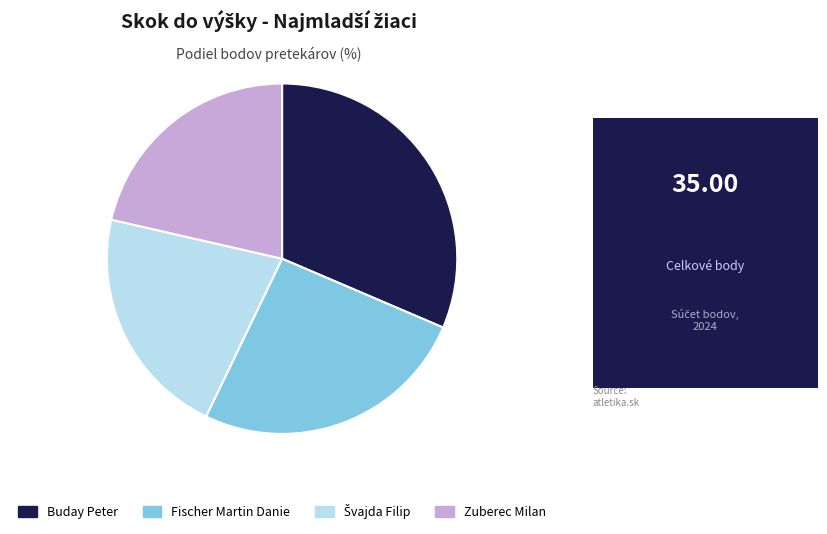

Which has a higher value, Fischer Martin Danie or Buday Peter?

Buday Peter